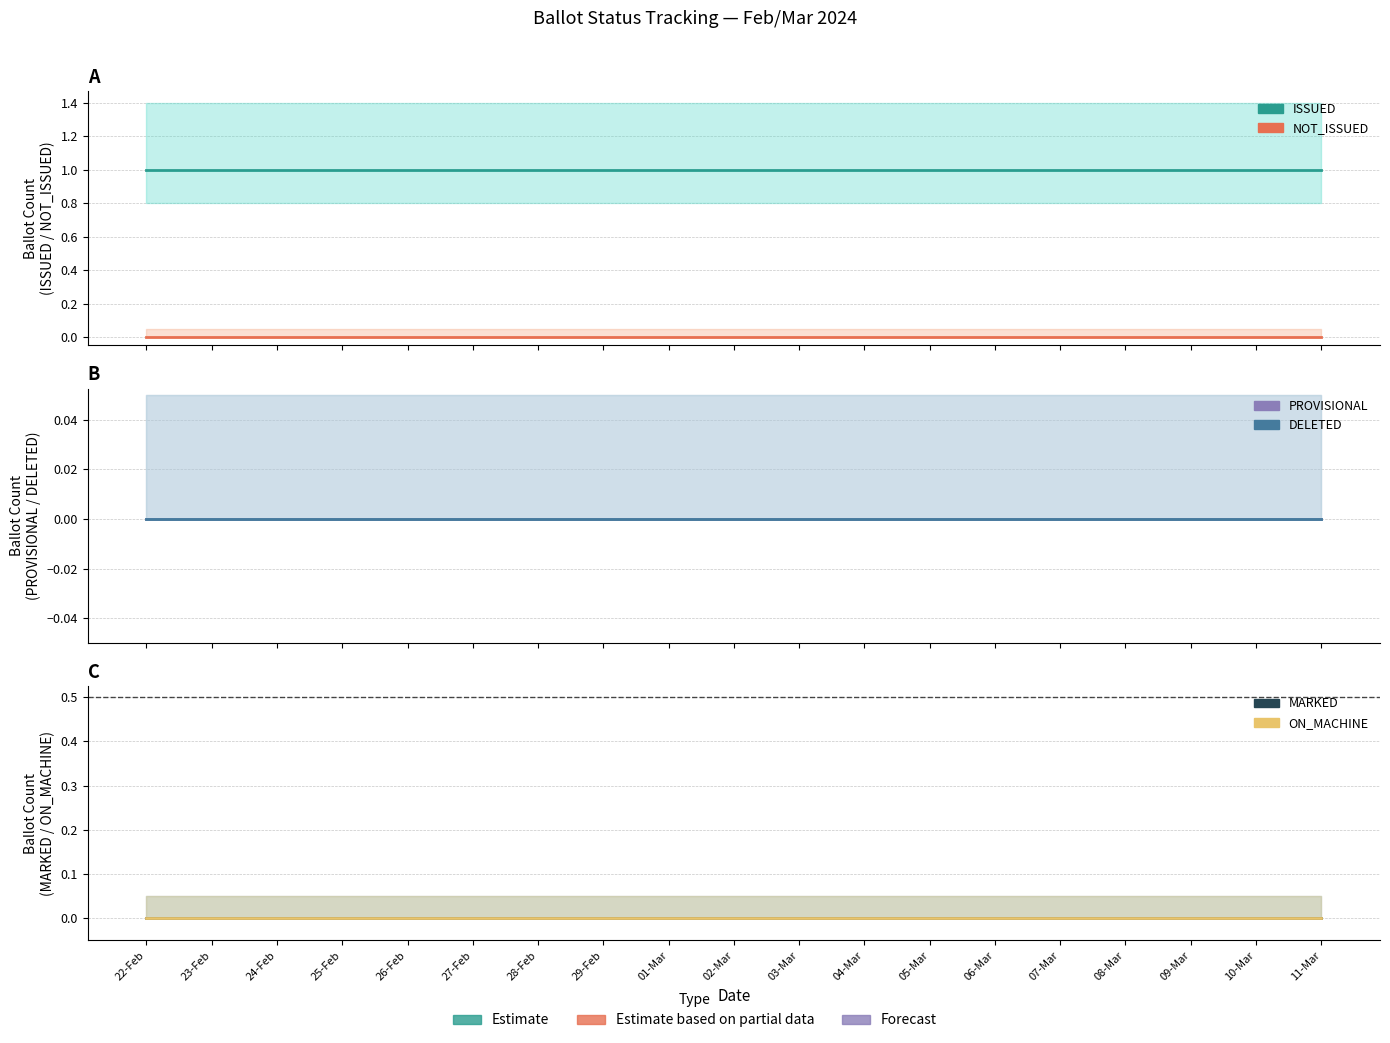

True or false: ISSUED and PROVISIONAL cross at least once.

False